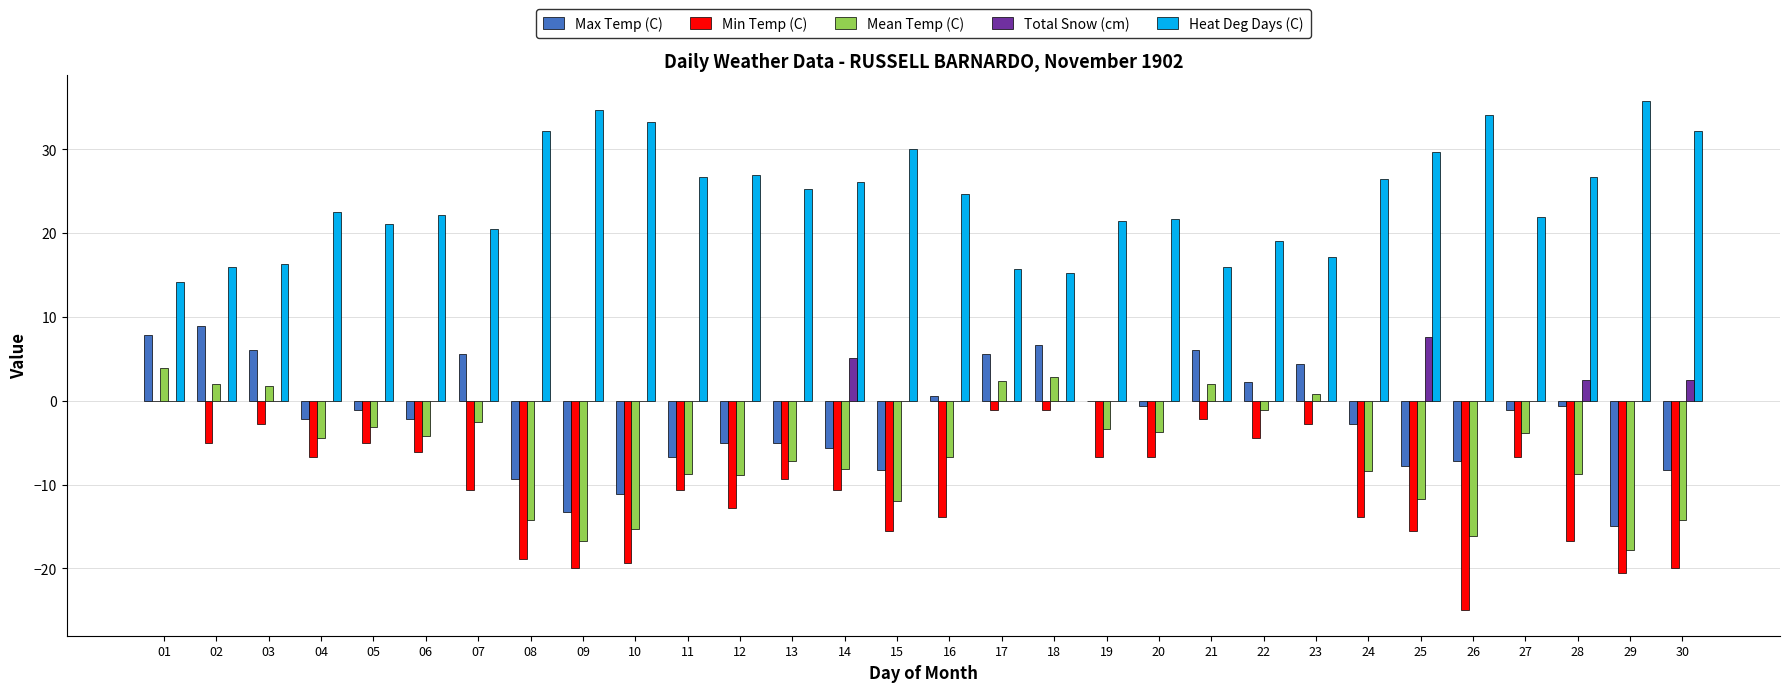

What is the difference between the Max Temp (C) values at 03 and 05?

7.2